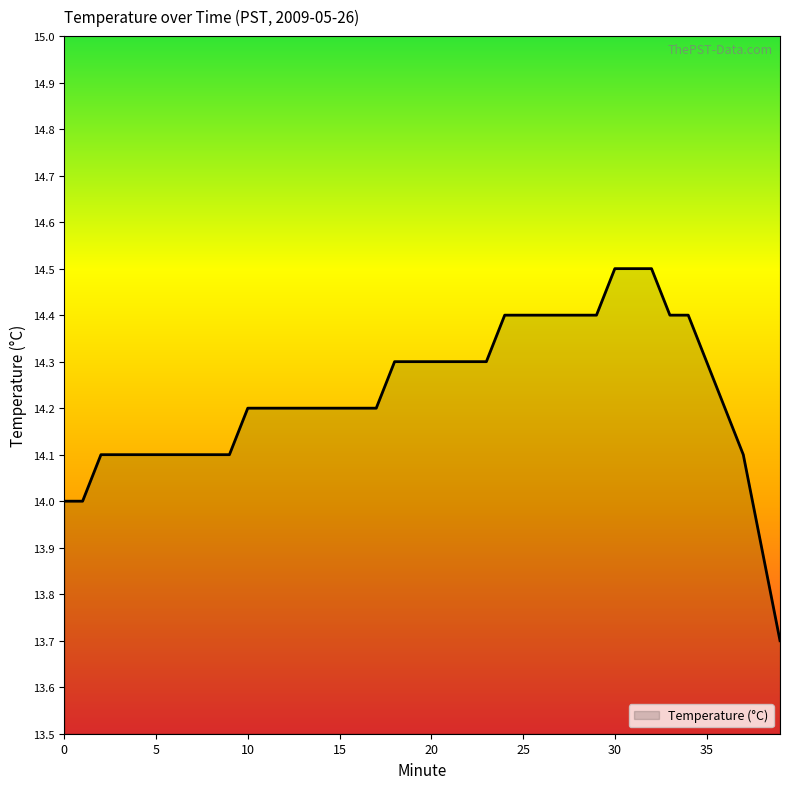

What is the greatest value displayed?

14.5